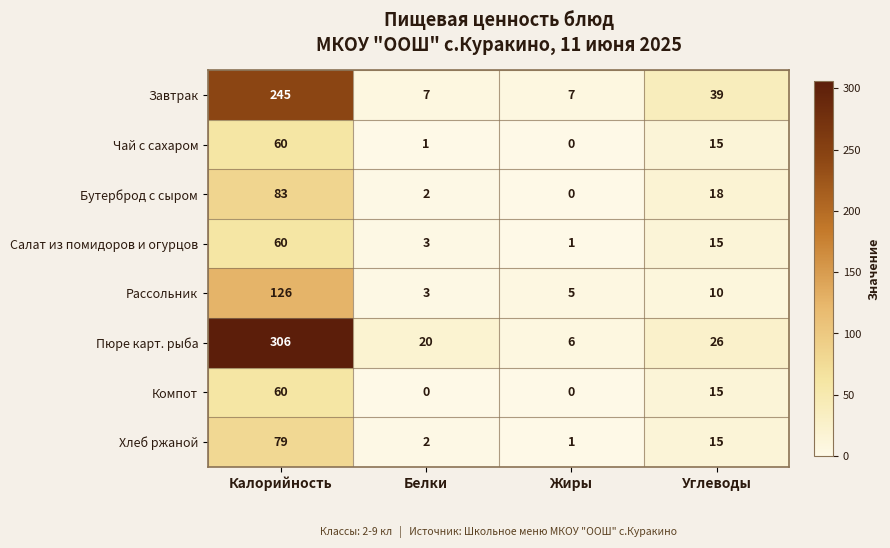

List the labels in order of Рассольник value, largest first.

Калорийность, Углеводы, Жиры, Белки